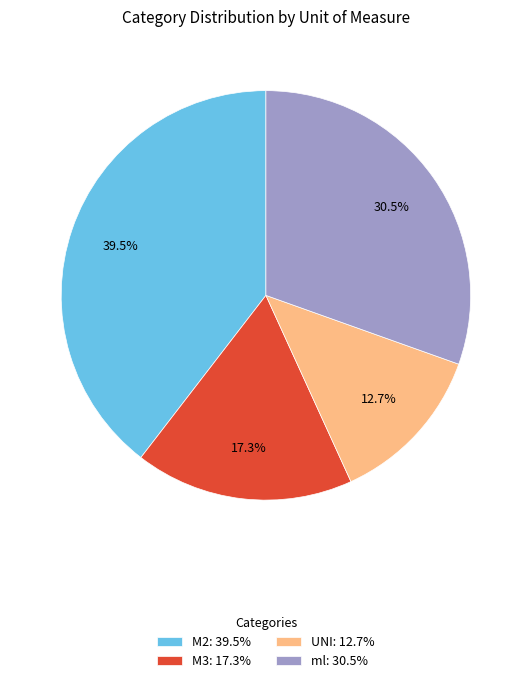

Rank the categories by value from lowest to highest.

UNI: 12.7%, M3: 17.3%, ml: 30.5%, M2: 39.5%